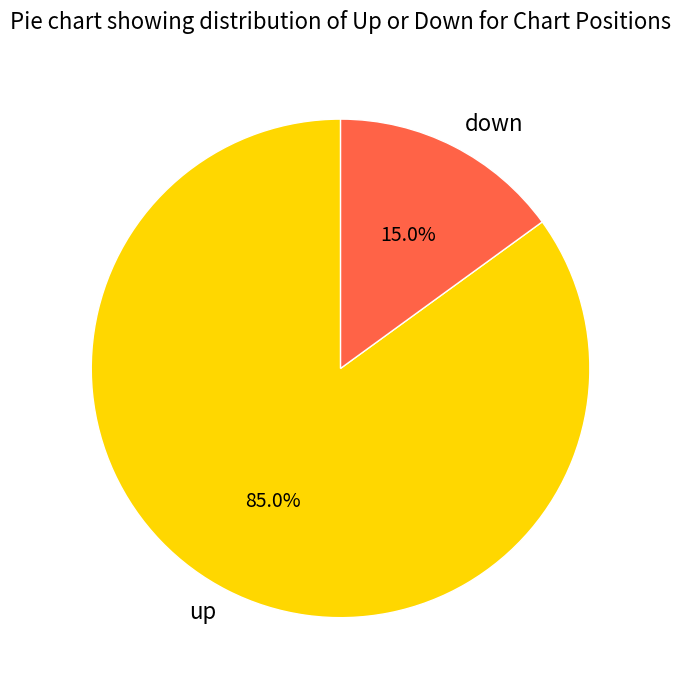

How much of the chart is everything except up?

15.0%